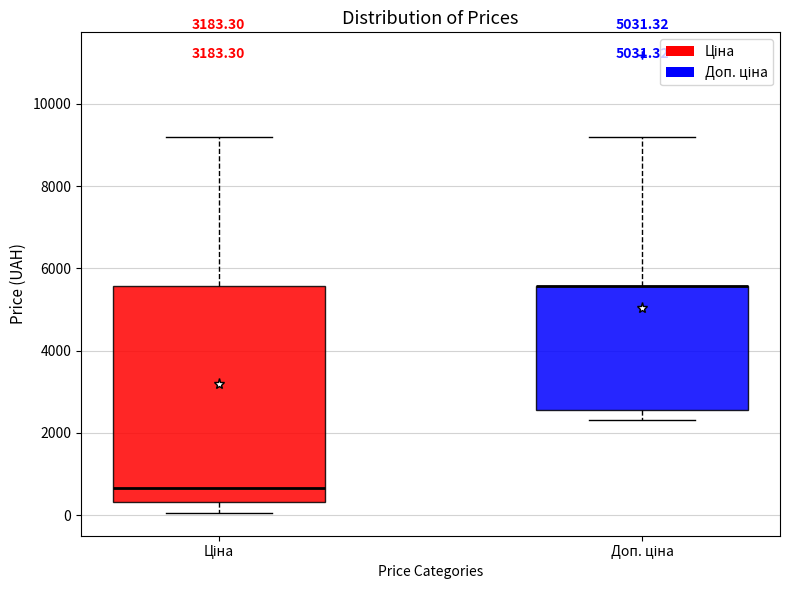

Reading left to right, read every box against the y-axis: the position of its median line, the range the box covers, and the ends of its whiskers. The values are not printed on the chart, so give them approximately, as read against the axis.

Ціна: median 600, box 400 to 5600, whiskers 0 to 9200
Доп. ціна: median 5600 (drawn on the box's upper edge), box 2600 to 5600, whiskers 2400 to 9200